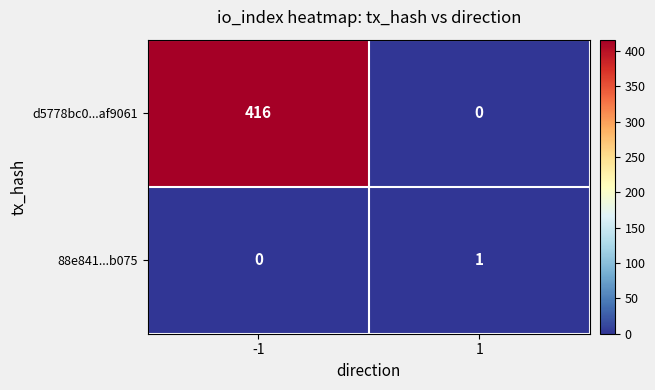

Reading left to right, list all the values displayed in this chart.

d5778bc0...af9061: 416	0
88e841...b075: 0	1